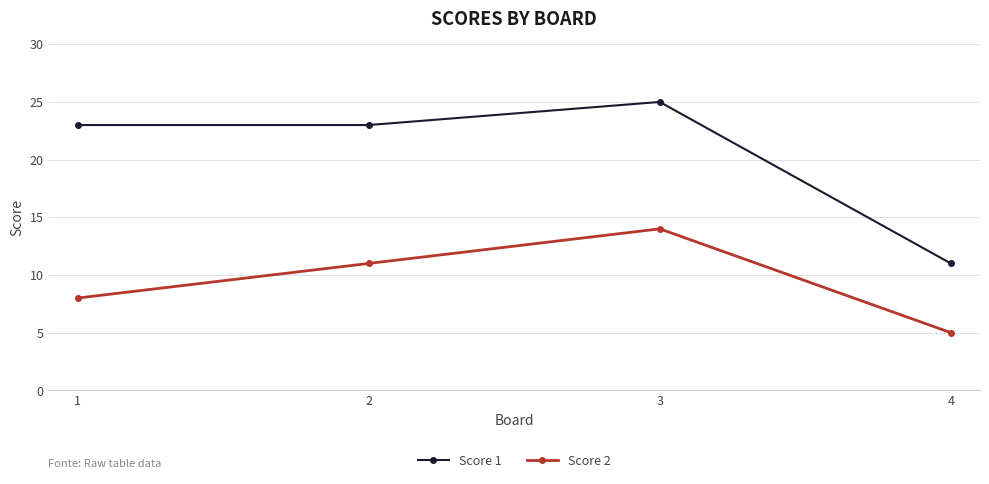

What is the total value across all series at 3?

39